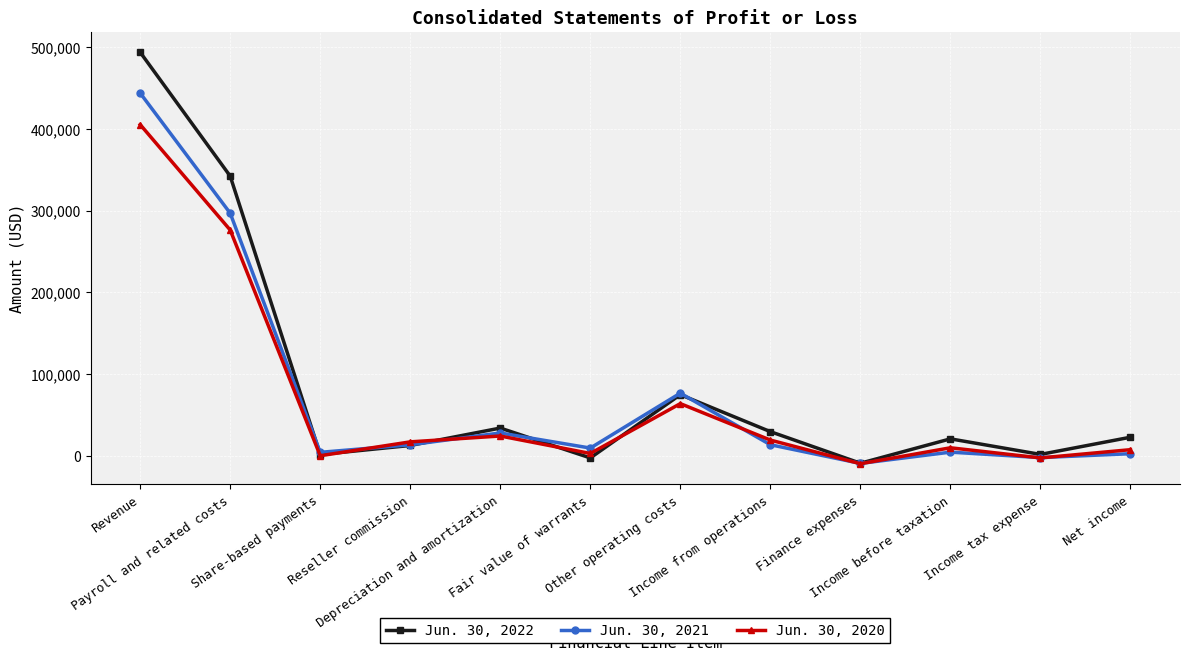

Which label corresponds to the largest value in the chart?

Revenue